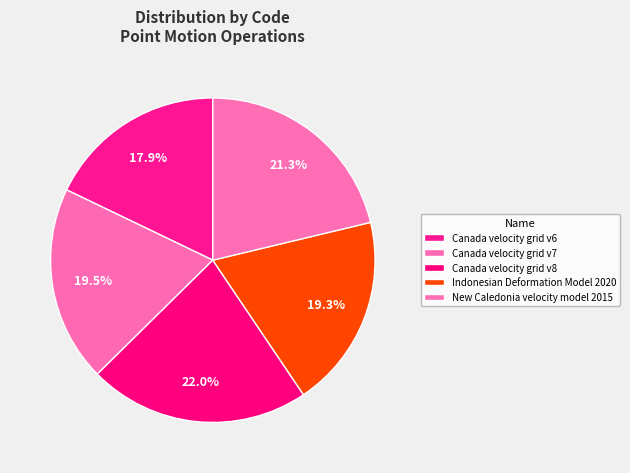

How many slices are in this pie chart?

5